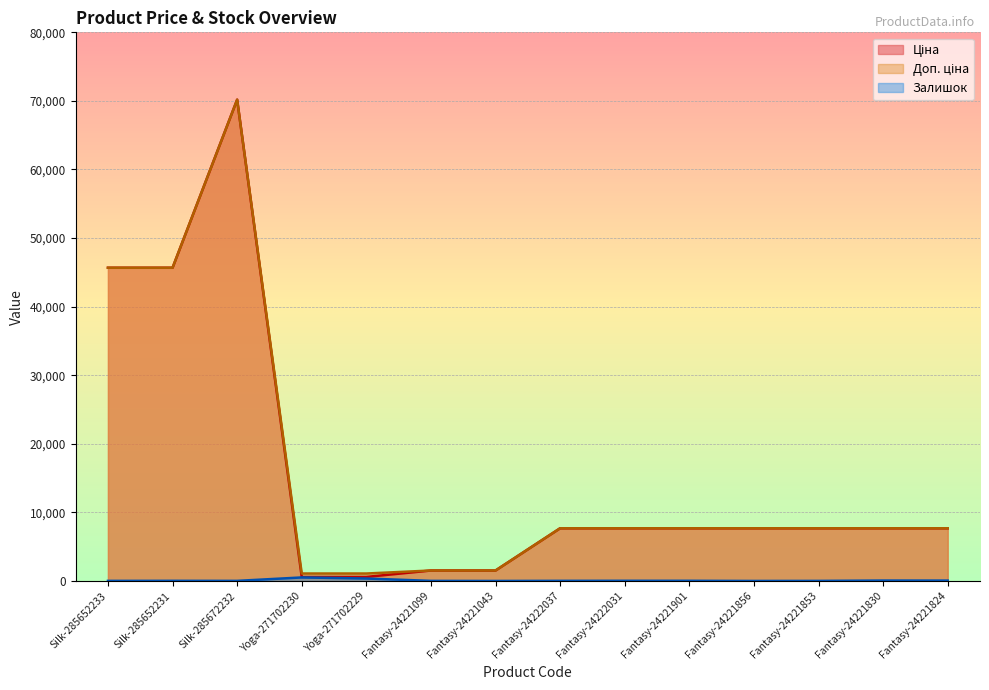

Does the chart display data point markers on the line(s)?

No